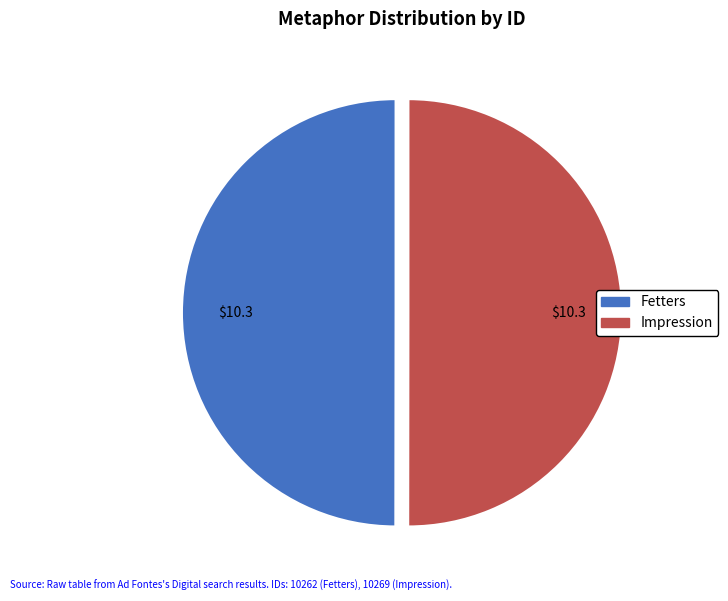

Is it true that Impression is 35% of the pie?

False